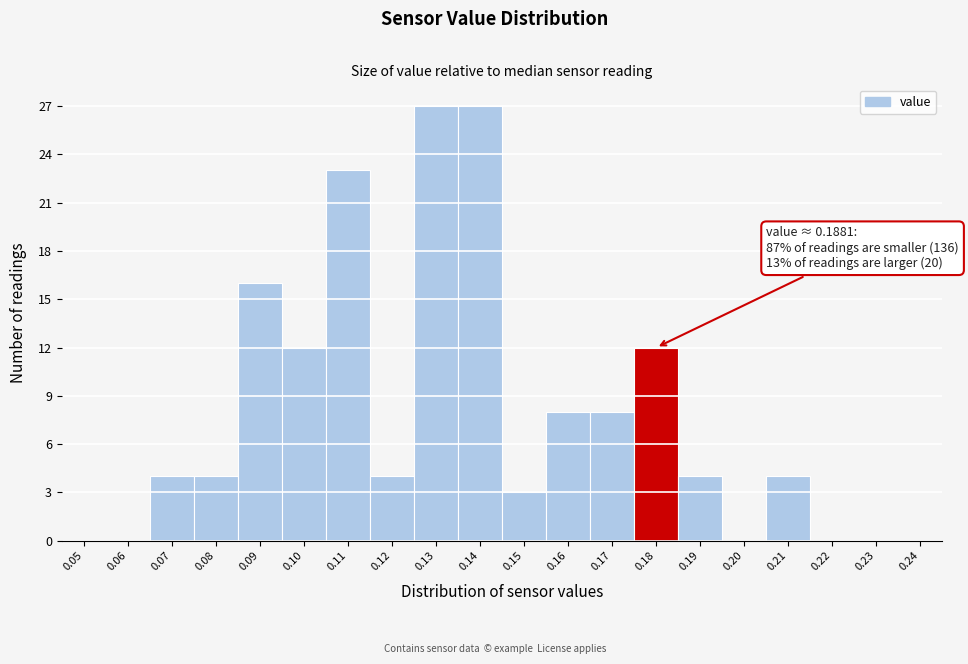

Reading right to left, extract all data points from this chart.

0.24=0	0.23=0	0.22=0	0.21=4	0.20=0	0.19=4	0.18=12	0.17=8	0.16=8	0.15=3	0.14=27	0.13=27	0.12=4	0.11=23	0.10=12	0.09=16	0.08=4	0.07=4	0.06=0	0.05=0